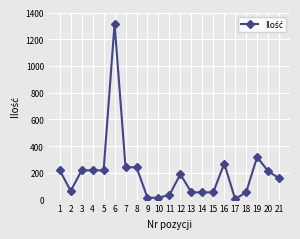

What is the ratio of the value at 11 to the value at 2?

0.5